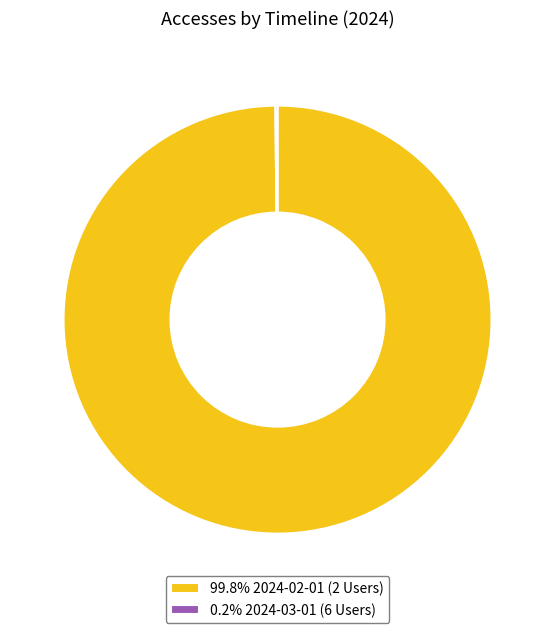

Does 99.8% 2024-02-01 (2 Users) account for over 50% of the chart?

Yes